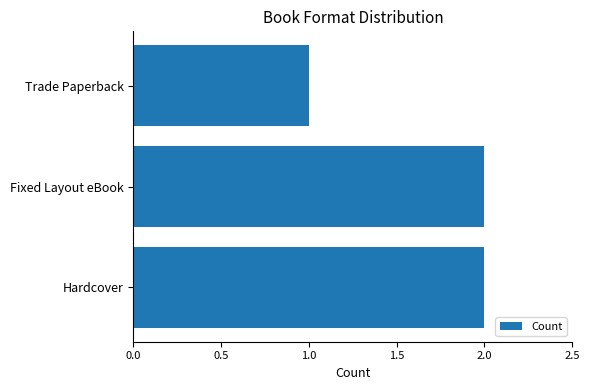

At which label is the value closest to 1?

Trade Paperback